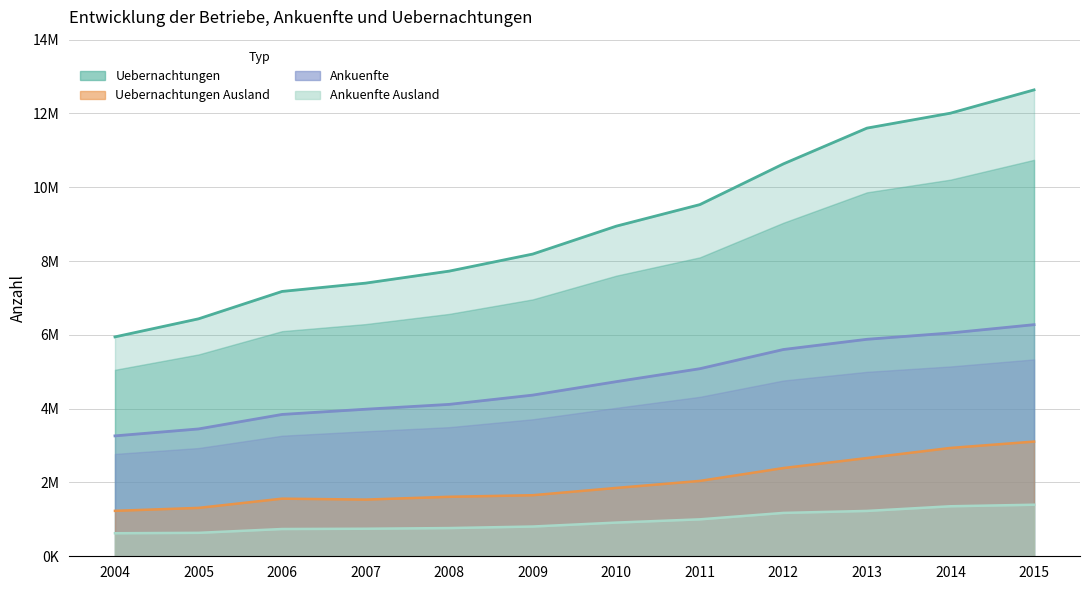

What is the difference between the Uebernachtungen values at 2008 and 2006?

550294